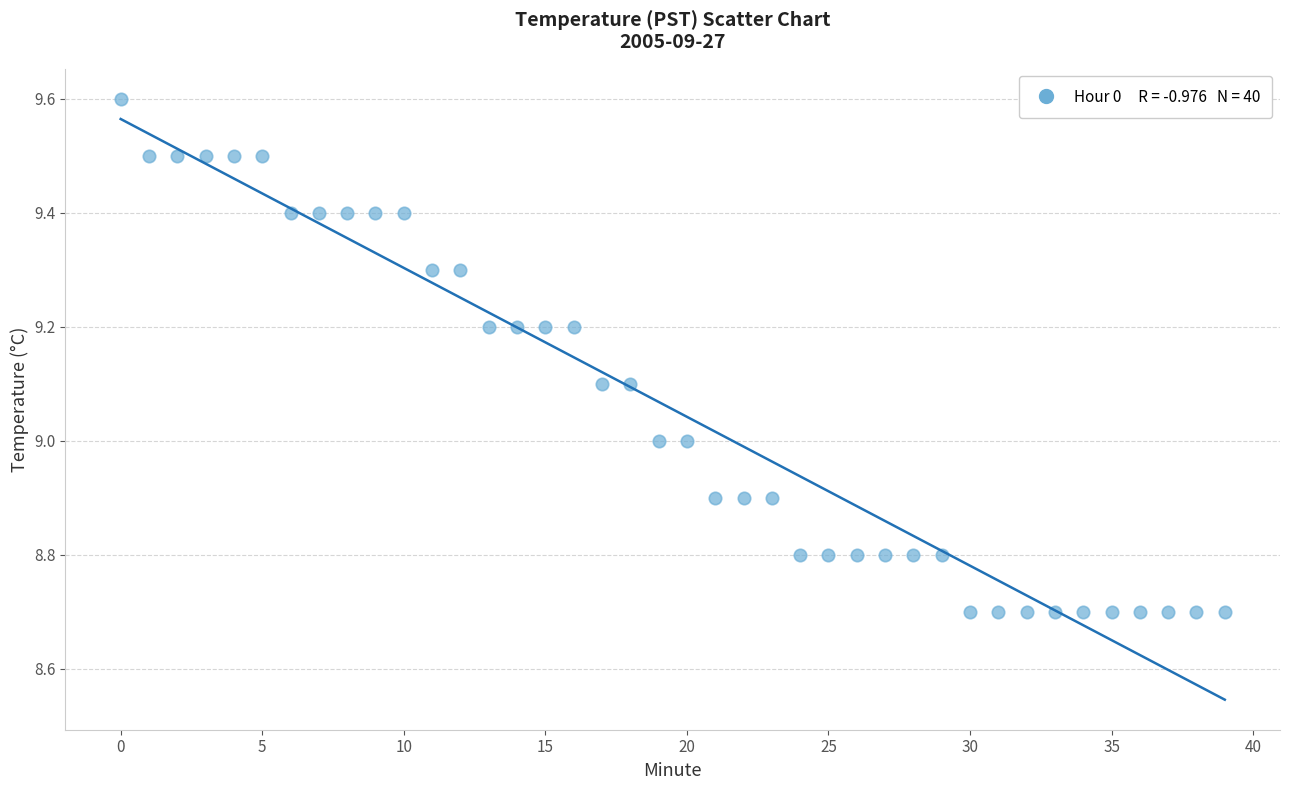

Count the number of points in this scatter plot.

40